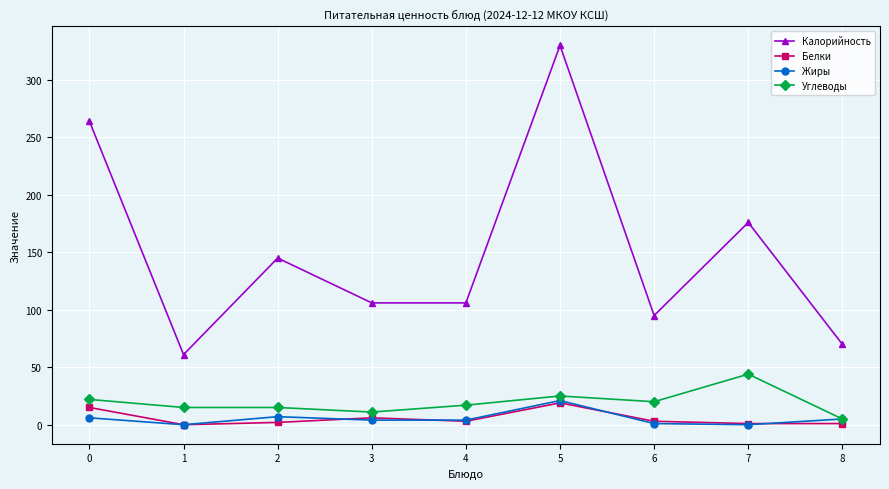

What is the average value of the Углеводы series?

19